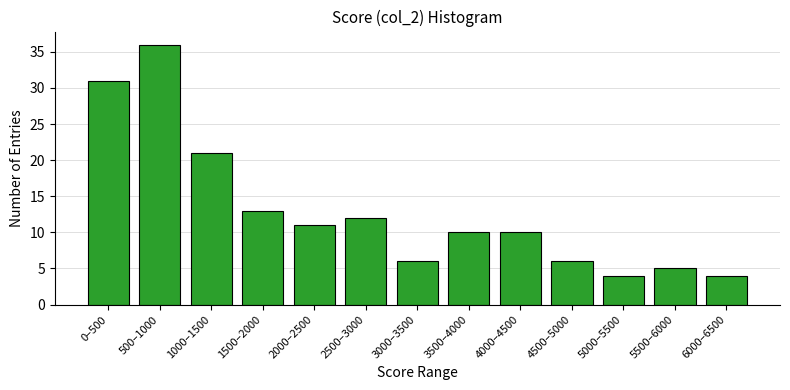

Reading left to right, transcribe all the data shown in this chart.

31	36	21	13	11	12	6	10	10	6	4	5	4